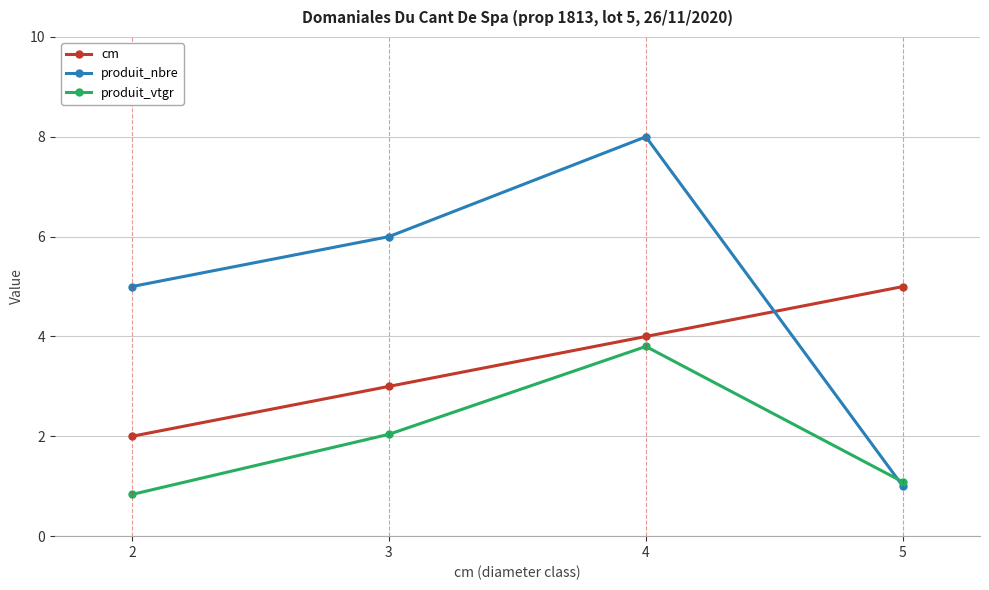

Reading left to right, what are all the values shown in this chart?

cm: 2=2.0	3=3.0	4=4.0	5=5.0
produit_nbre: 2=5.0	3=6.0	4=8.0	5=1.0
produit_vtgr: 2=0.8	3=2.0	4=3.8	5=1.1